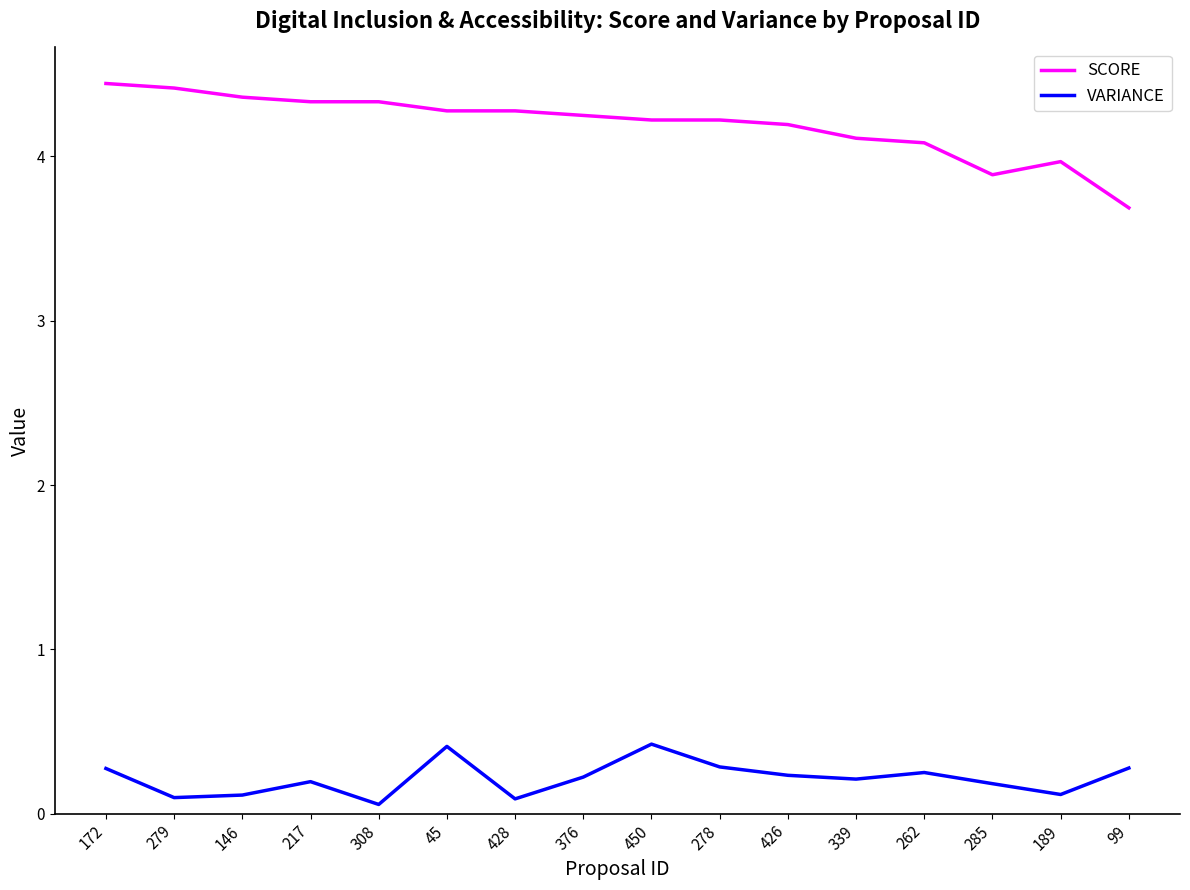

What is the total value across all series at 279?

4.5